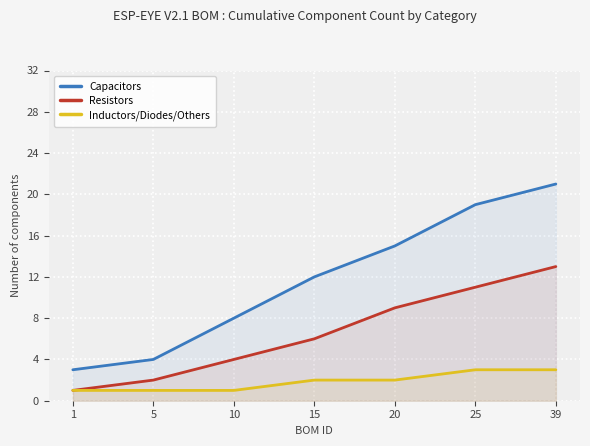

List the labels in order of Resistors value, largest first.

39, 25, 20, 15, 10, 5, 1